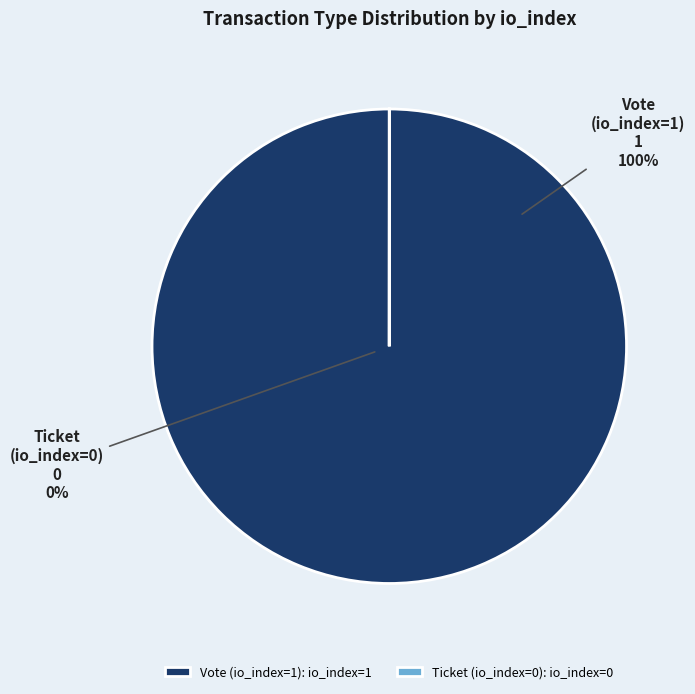

Which category has the biggest portion of the pie?

Vote (io_index=1)